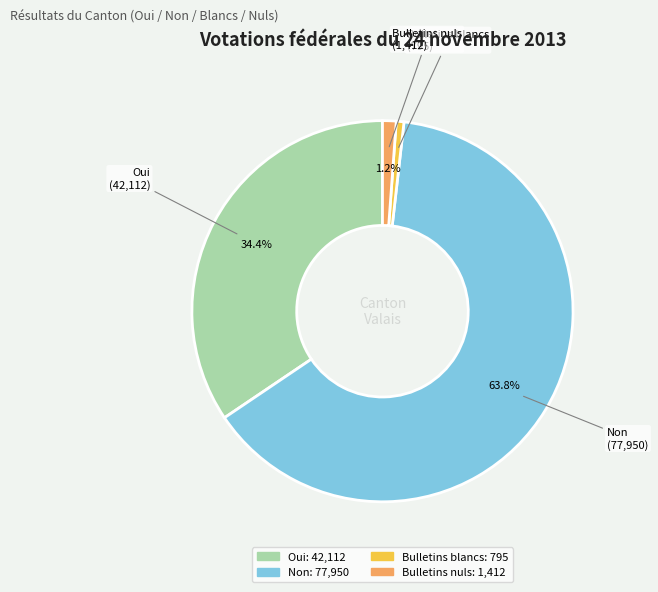

What is the smallest slice in the pie chart?

Bulletins blancs